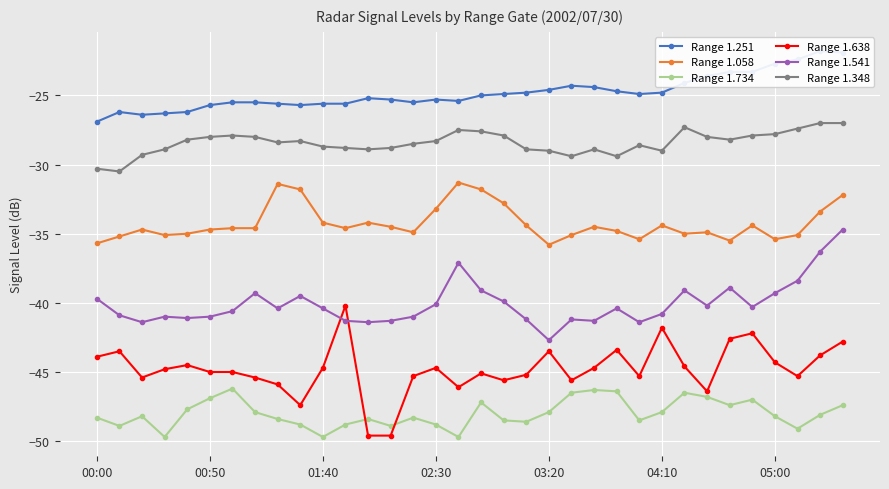

What is the total value across all series at 18?

-219.6